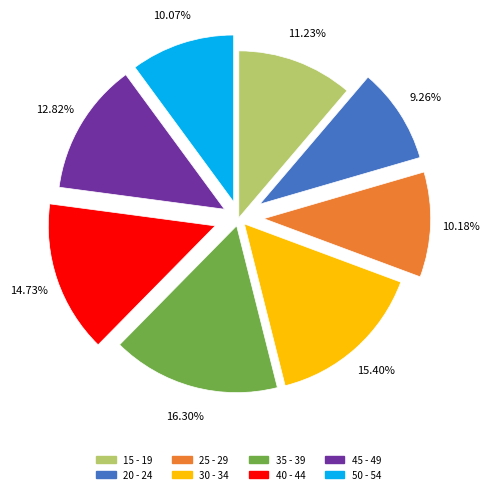

What percentage is the 25 - 29 slice, to the nearest percent?

10%